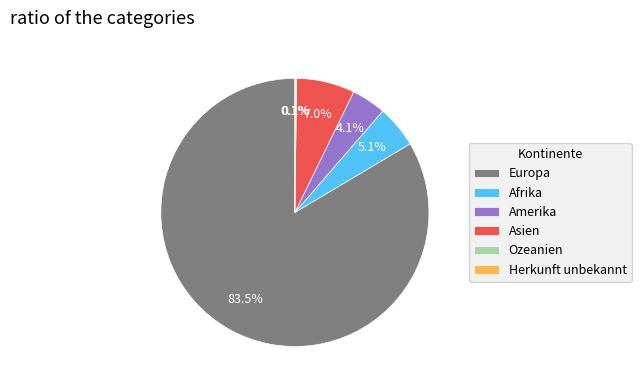

Which category has the biggest portion of the pie?

Europa